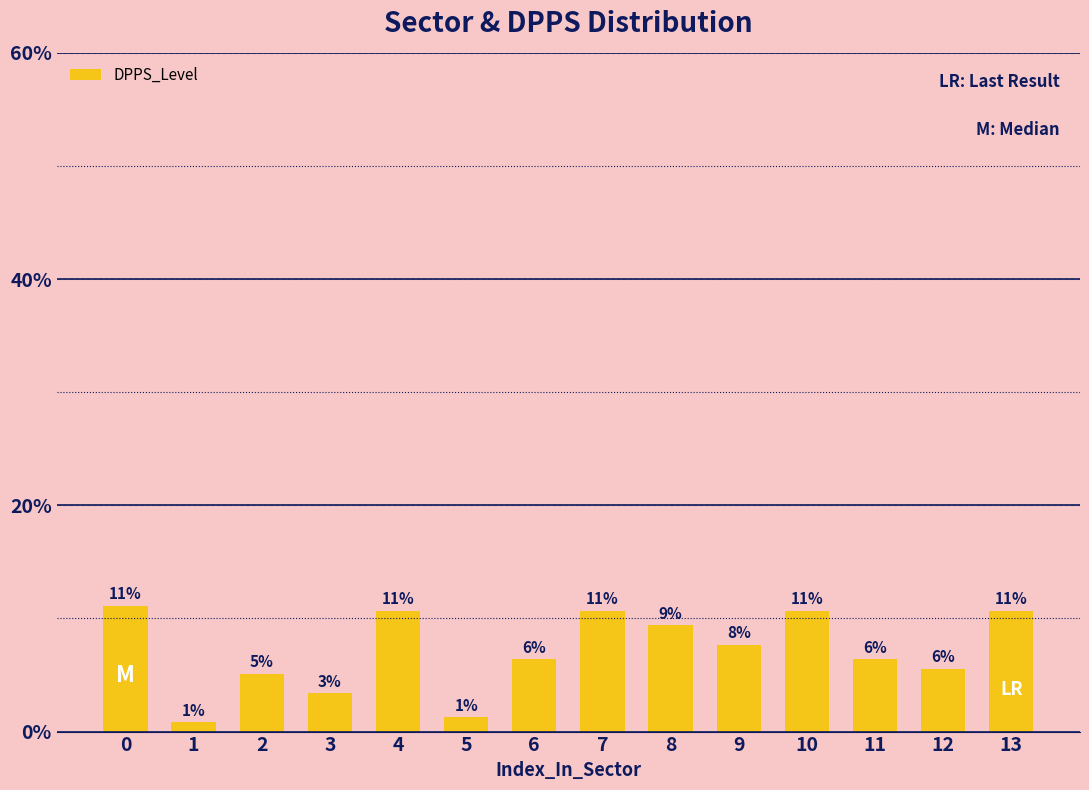

Are the bars horizontal?

No